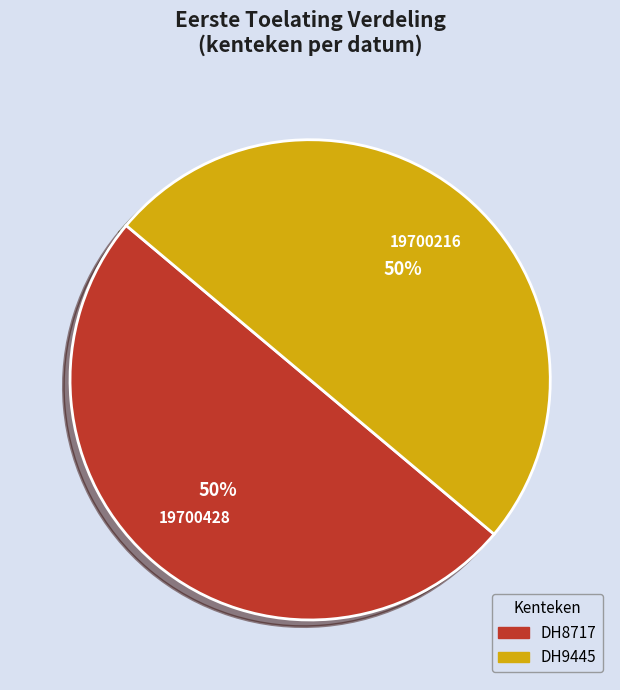

Do DH8717 and DH9445 together represent more than half of the pie?

Yes